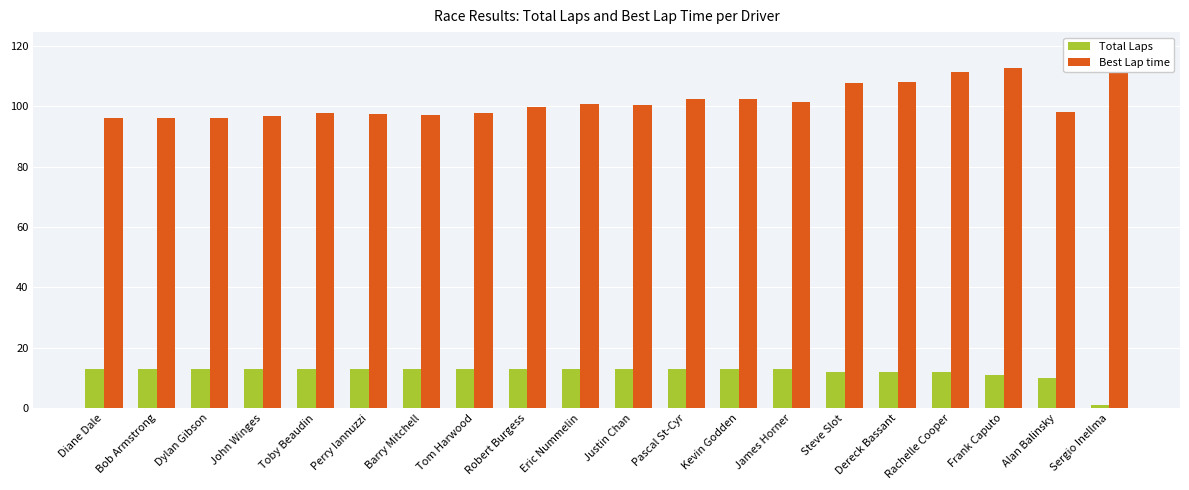

What position from the left is Eric Nummelin?

10